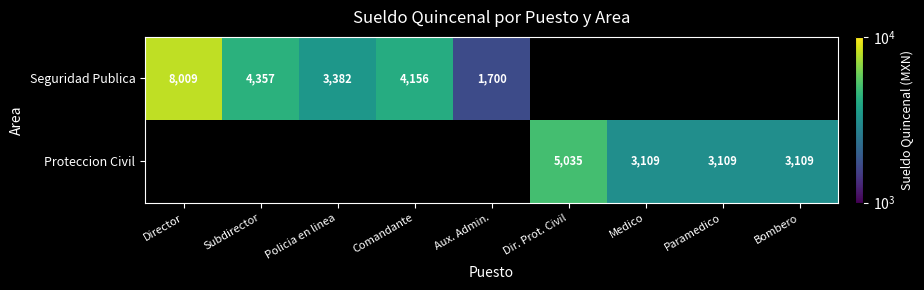

Is it true that Seguridad Publica equals 4155.8 at Comandante?

True